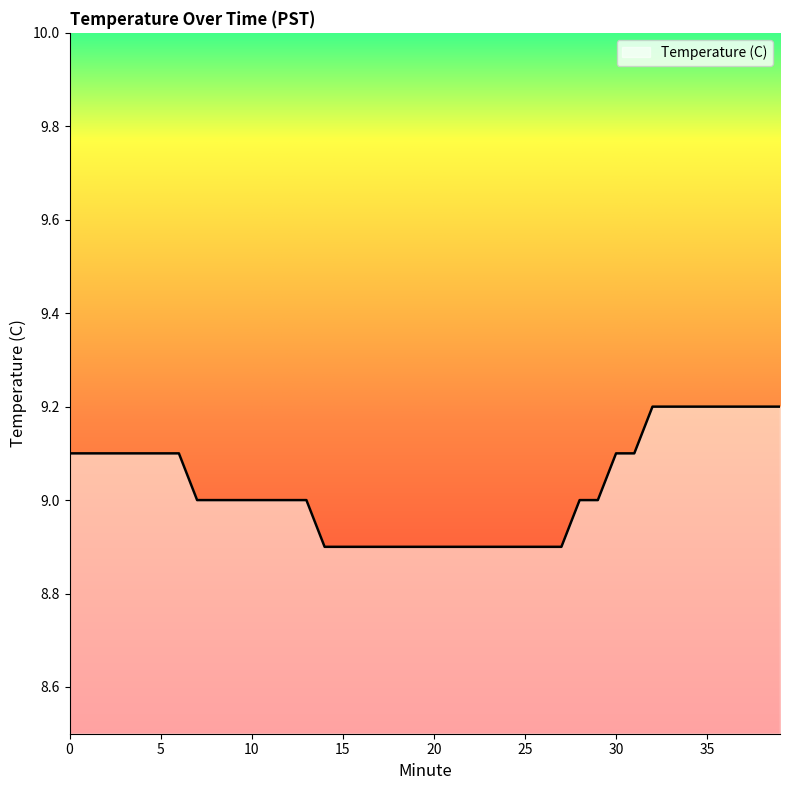

What is the greatest value displayed?

9.2